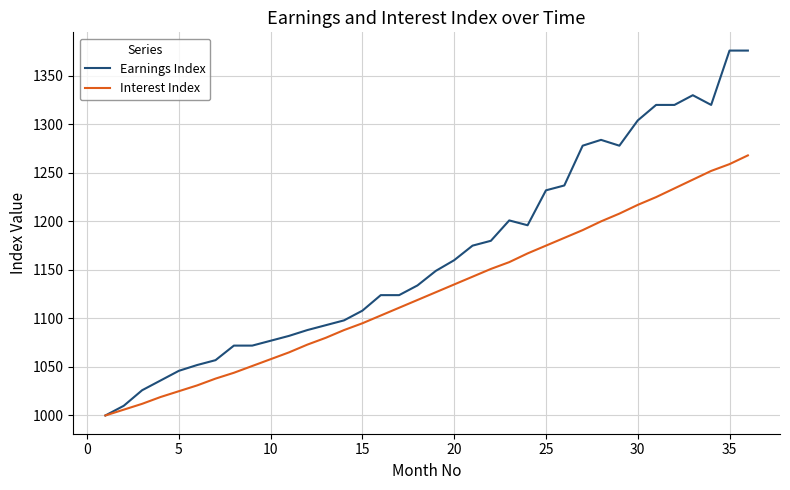

Rank the series by their average value, from lowest to highest.

Interest Index, Earnings Index